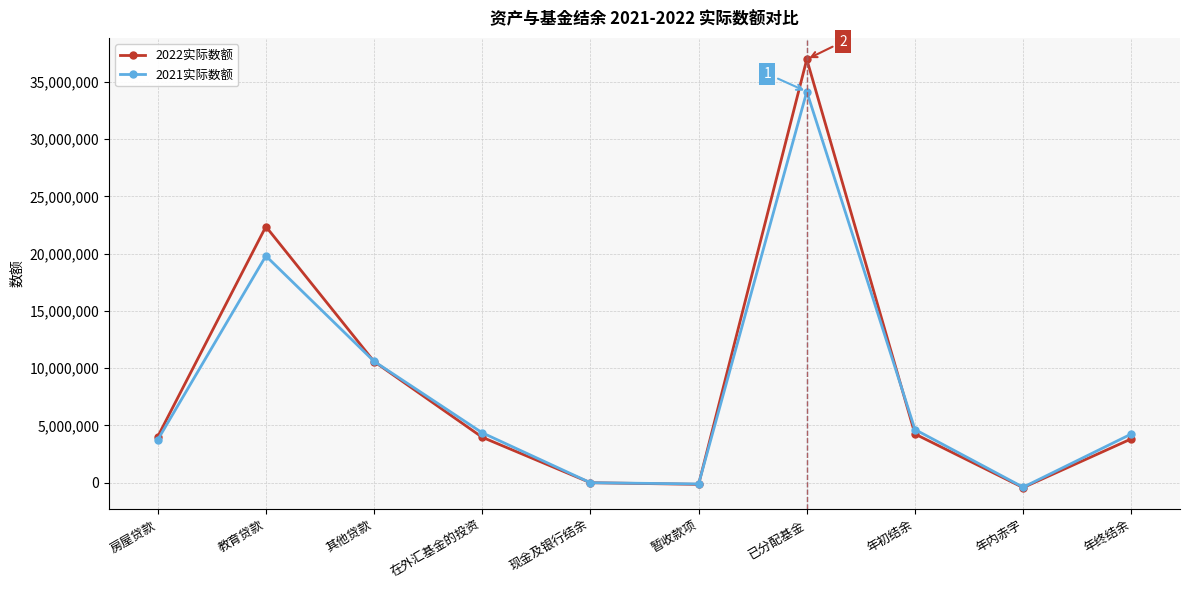

Rank the series by their maximum value, from highest to lowest.

2022实际数额, 2021实际数额